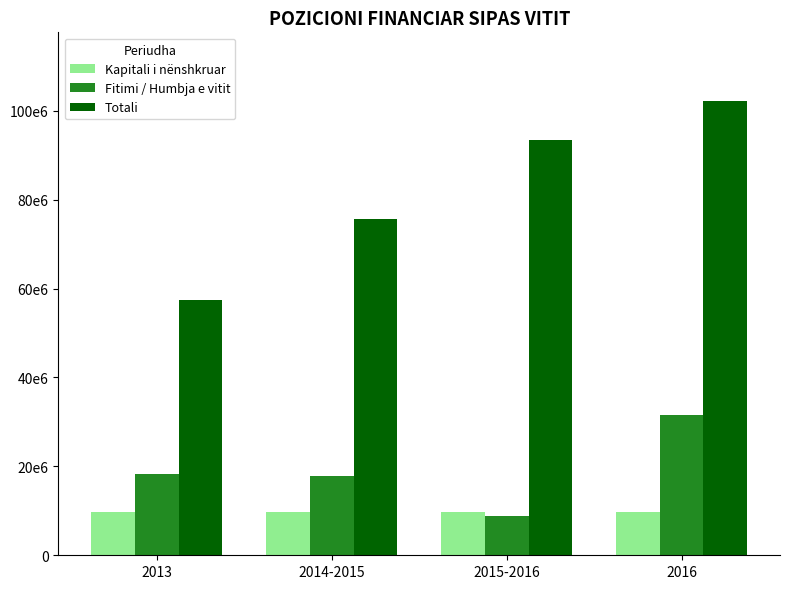

At 2014-2015, list the series in order from smallest to largest.

Kapitali i nënshkruar, Fitimi / Humbja e vitit, Totali